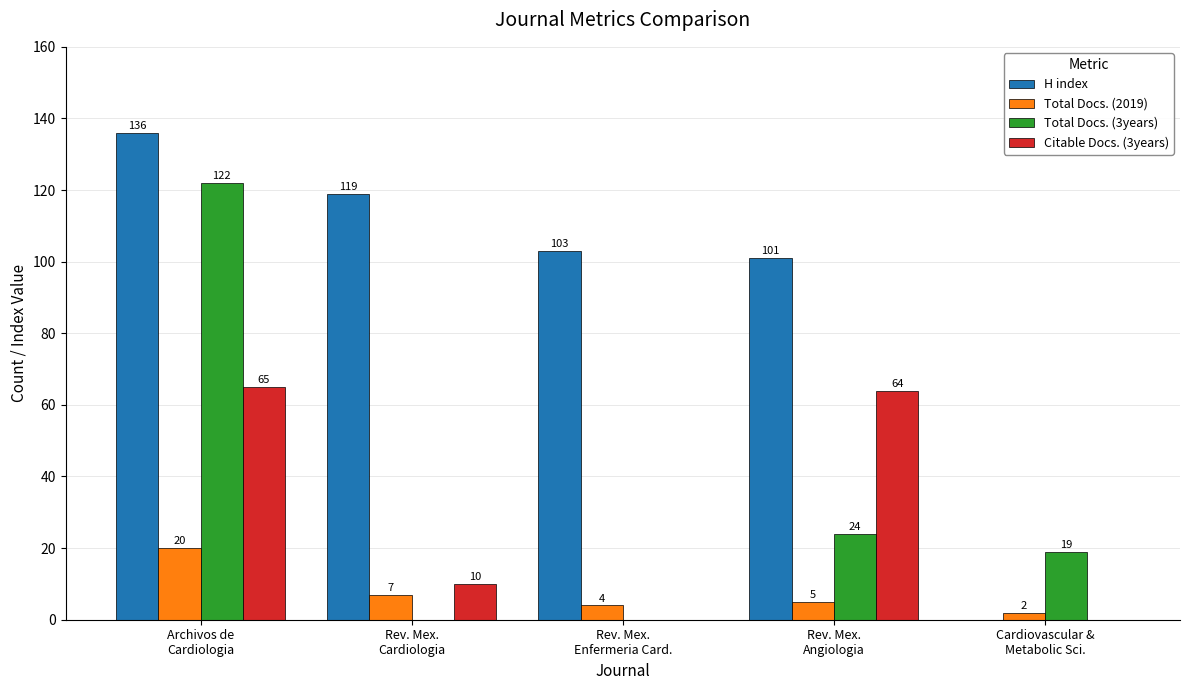

Does the chart contain stacked bars?

No